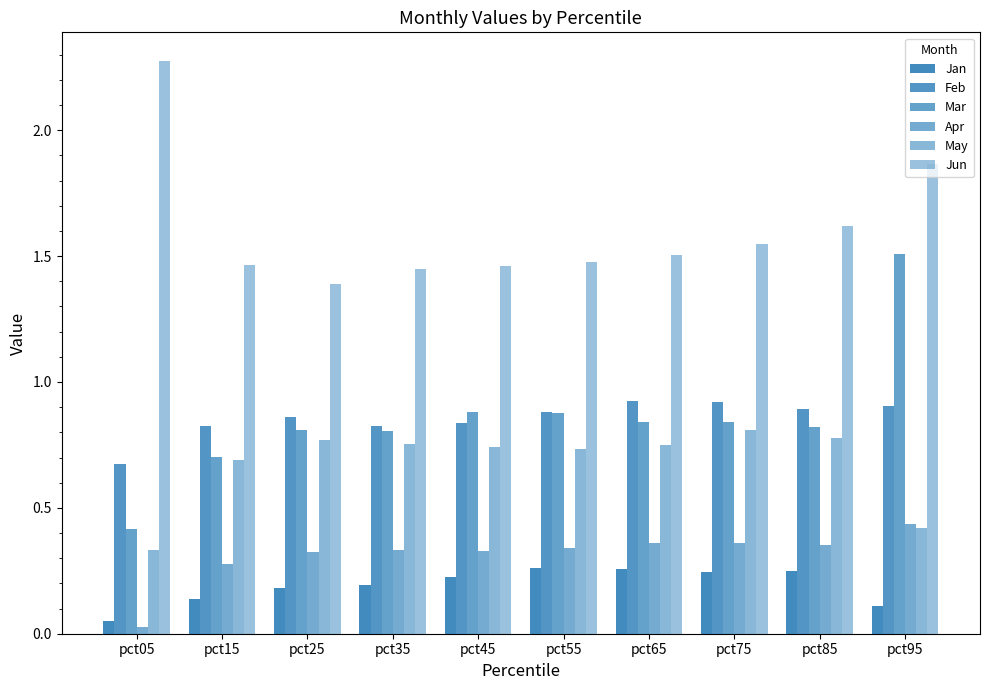

How many distinct data groups are displayed?

6